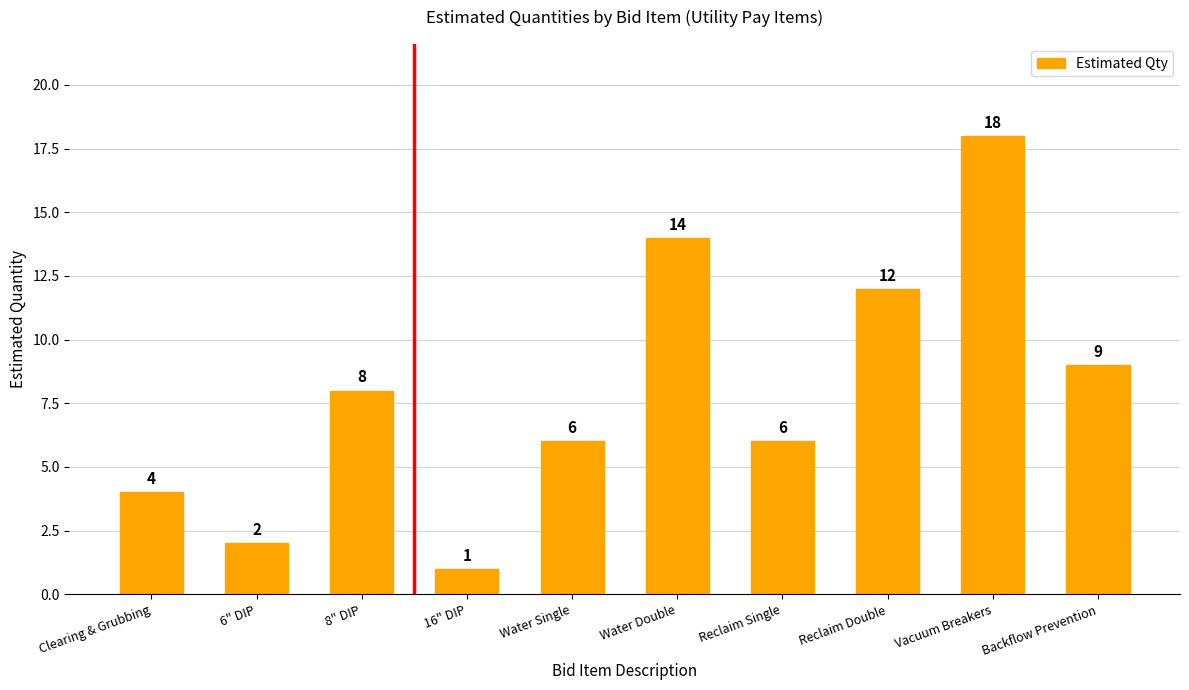

True or false: the data shows 2 at 6" DIP.

True